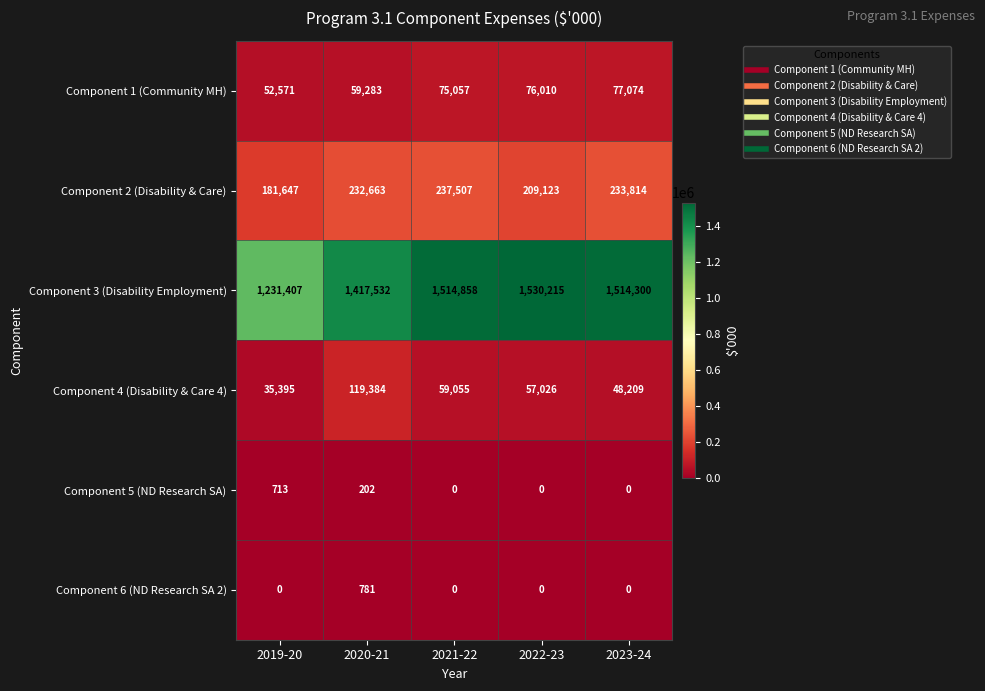

Which category has the highest value across all series?

2022-23